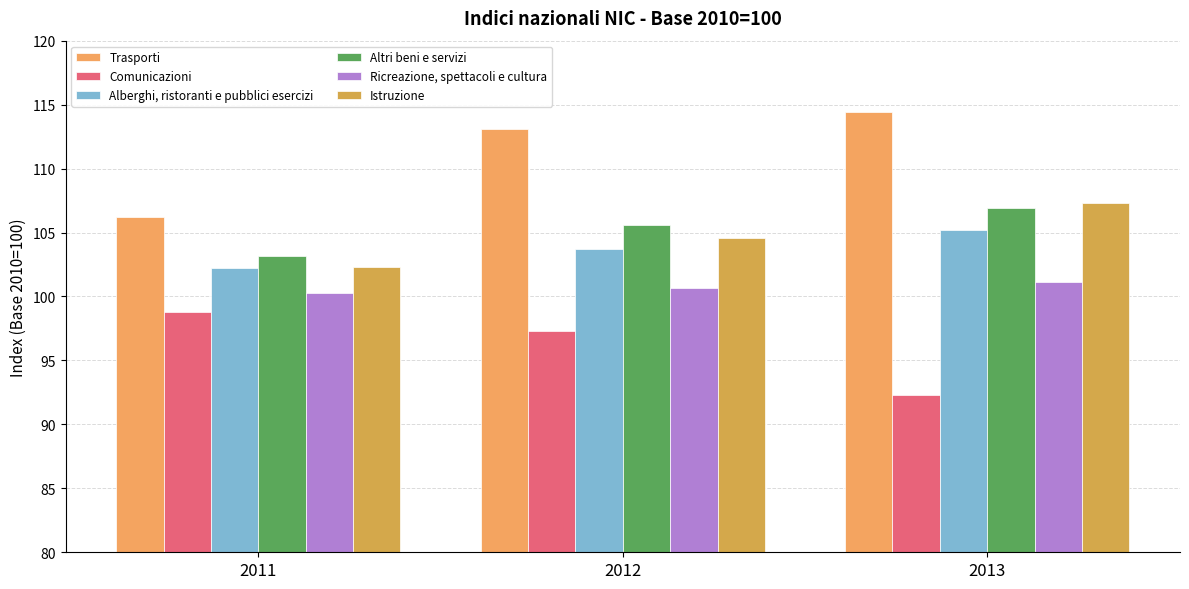

How many categories are shown in the chart?

3